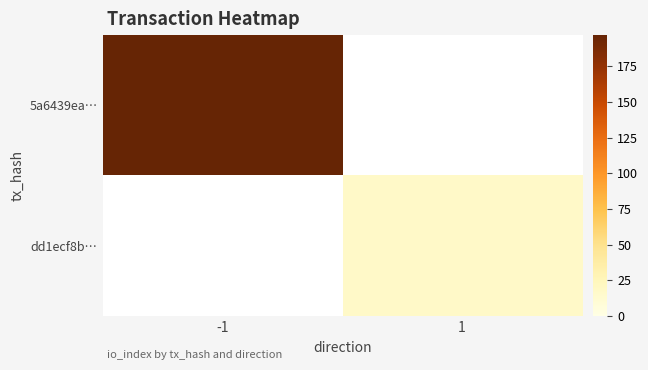

Which category has the highest value in the dd1ecf8b… series?

-1